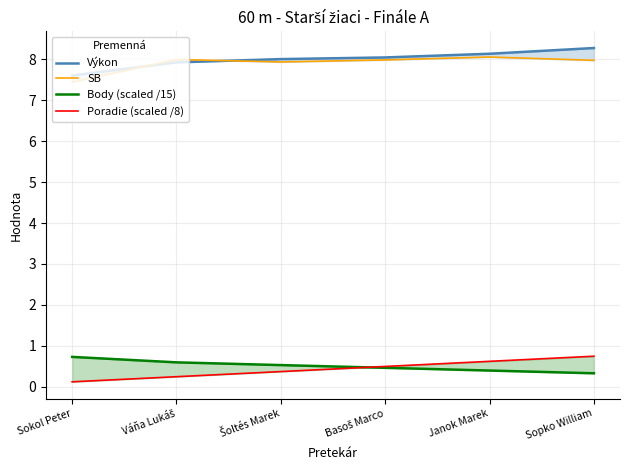

What is the approximate value of Poradie (scaled /8) at Basoš Marco?

0.5